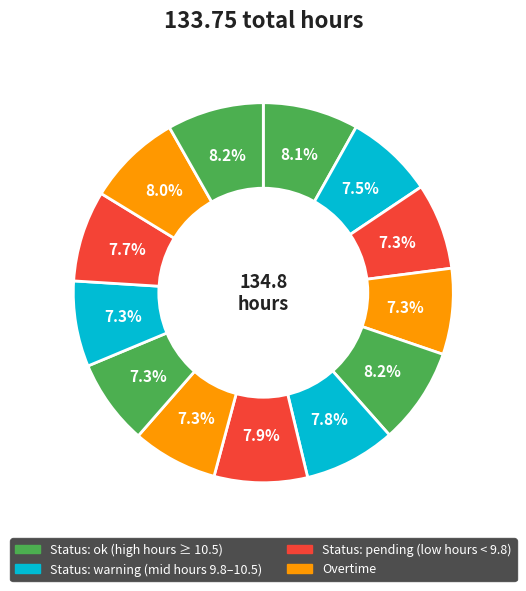

How many slices are in this pie chart?

13